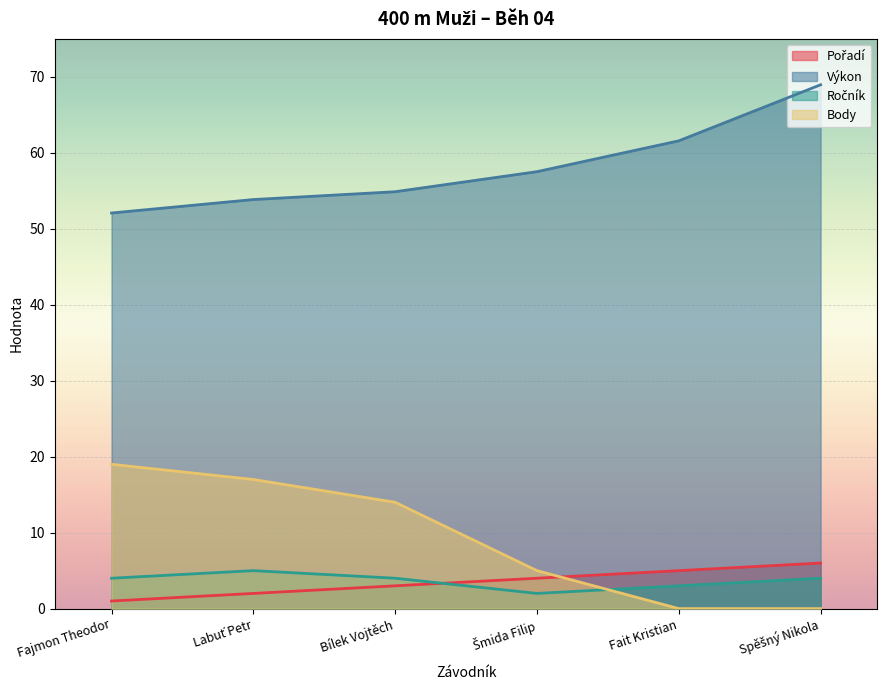

What is the total value across all series at Bílek Vojtěch?

75.9